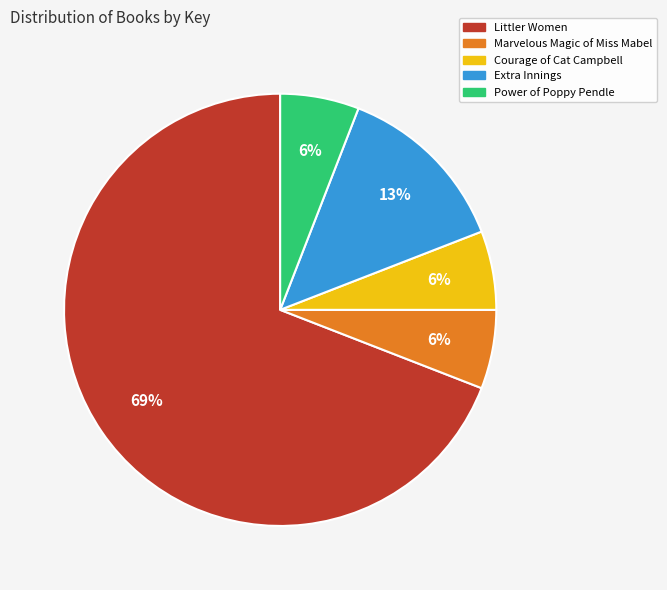

Which slice is the largest?

Littler Women